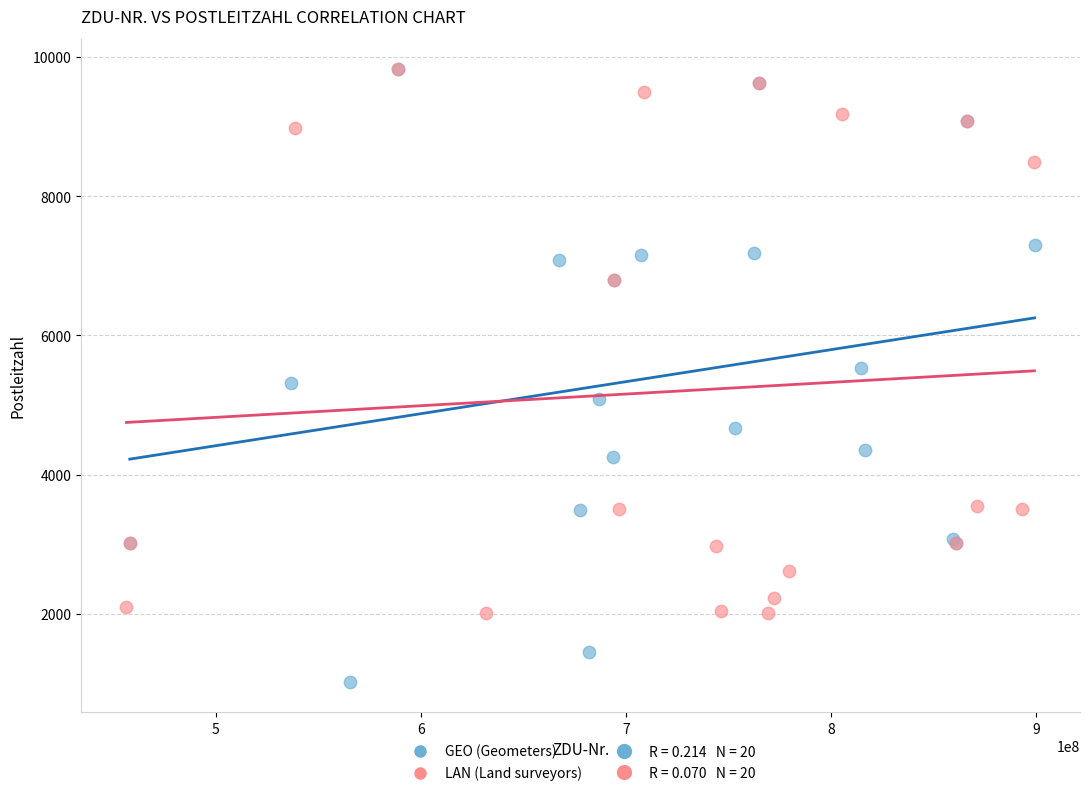

Which series has the largest Y range (max minus min)?

GEO (Geometers)